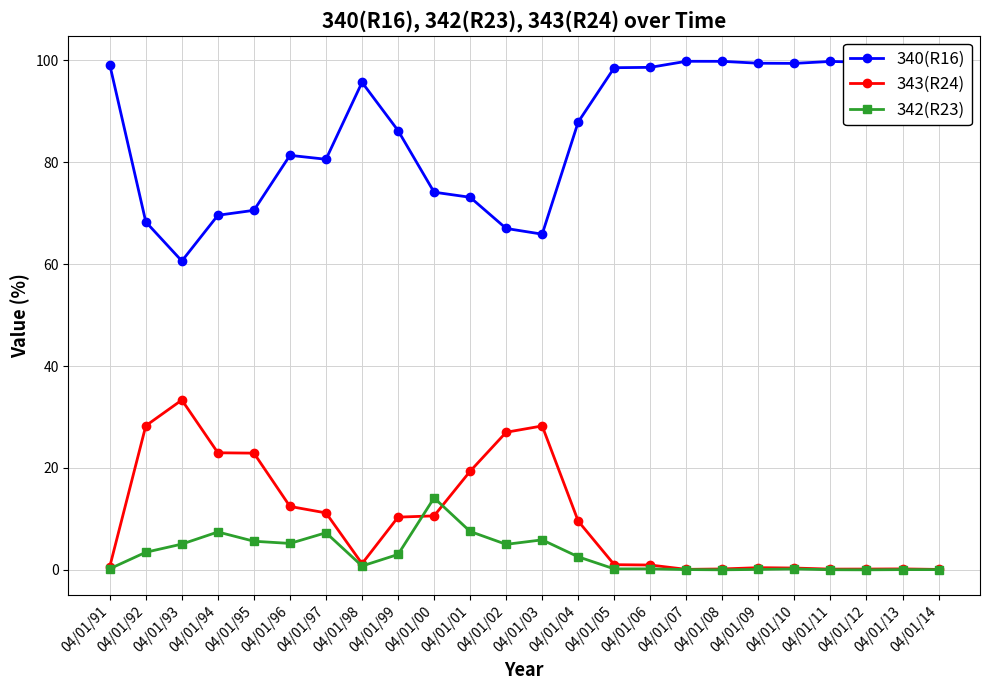

What position from the left is 04/01/05?

15